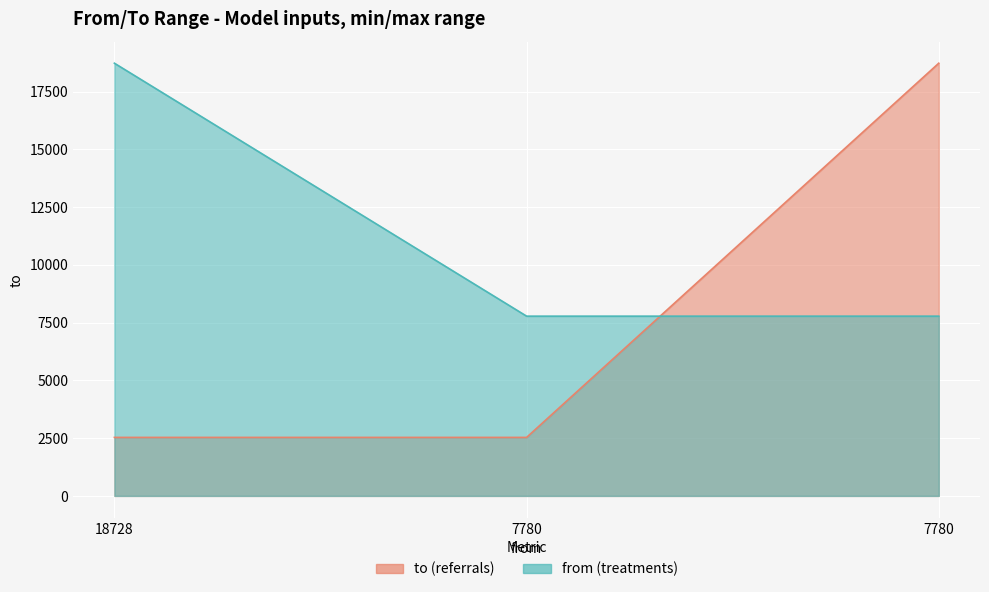

What is the value of the 2nd point from the left?

2532